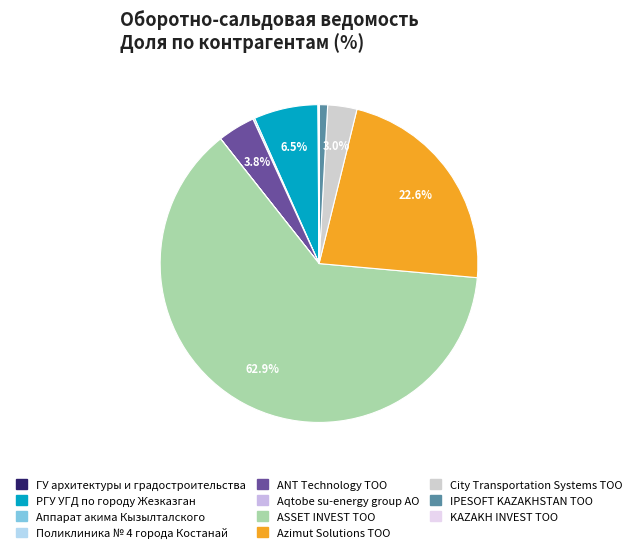

To the nearest percent, what is the difference between the Azimut Solutions ТОО and Aqtobe su-energy group АО slice percentages?

23%